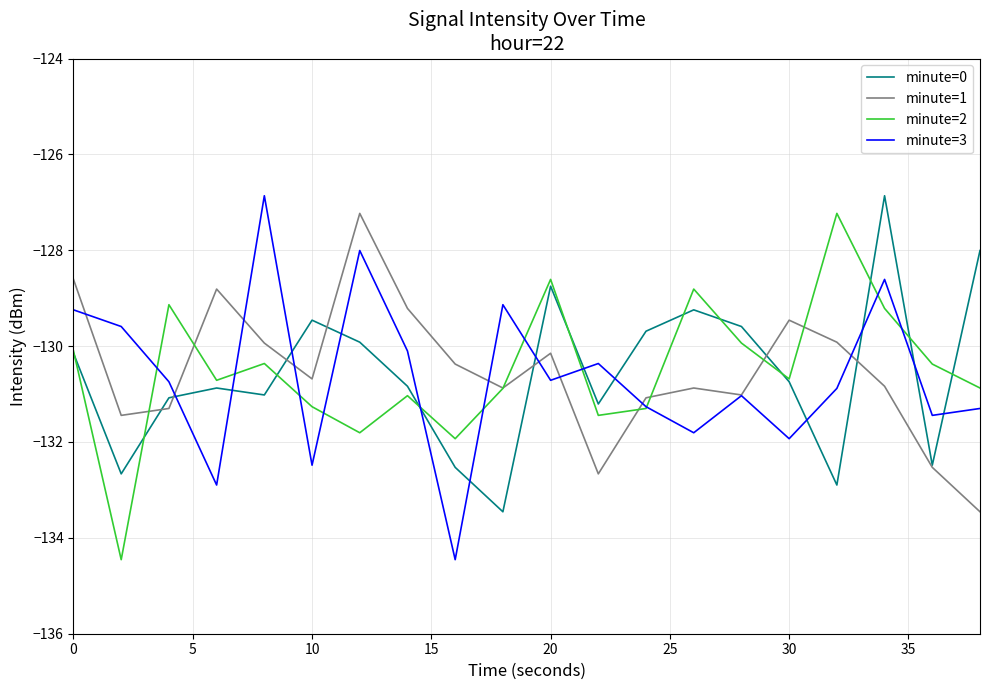

What is the greatest value displayed?

-126.9